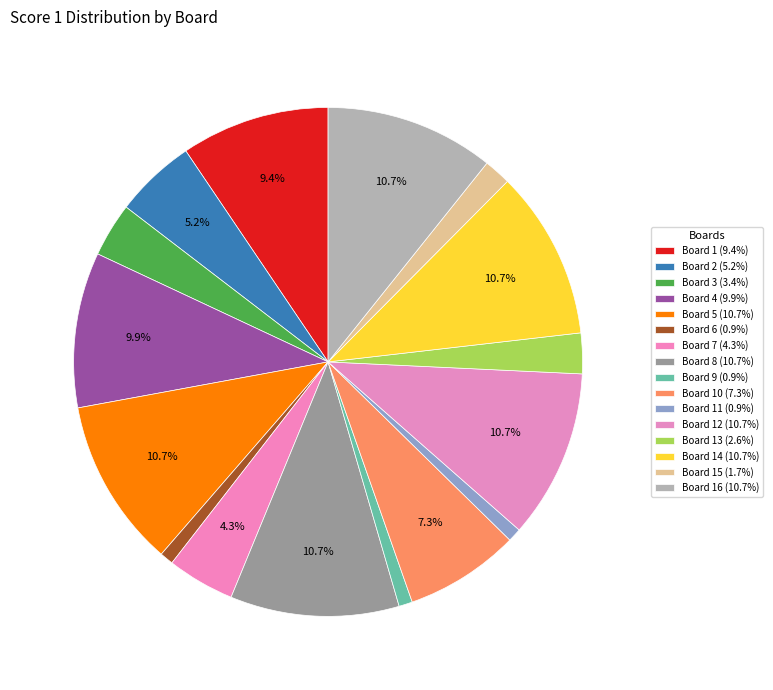

How many slices are in this pie chart?

16